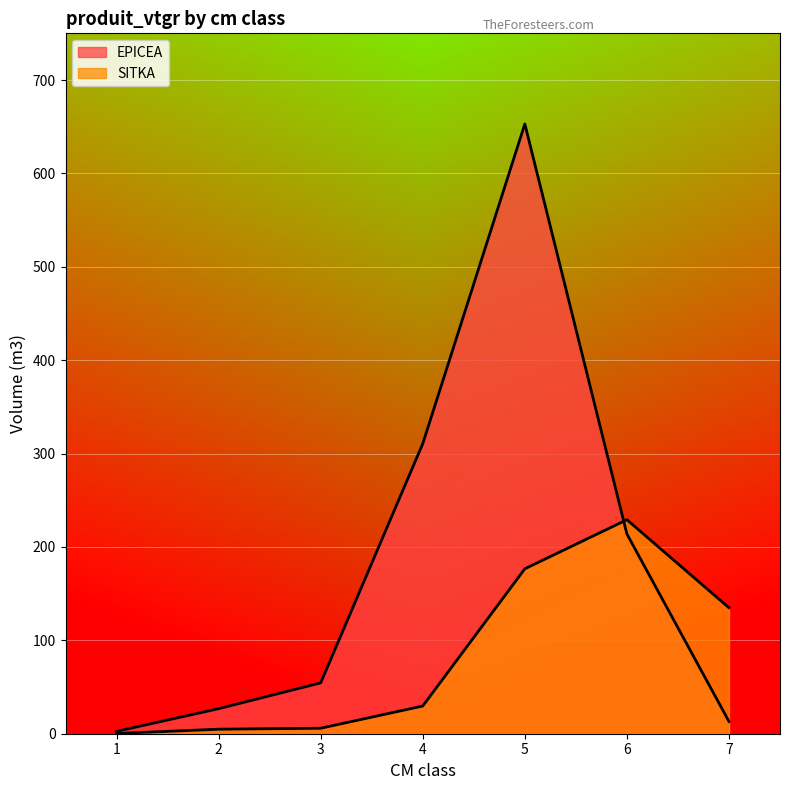

How many data points in EPICEA are above 54?

4